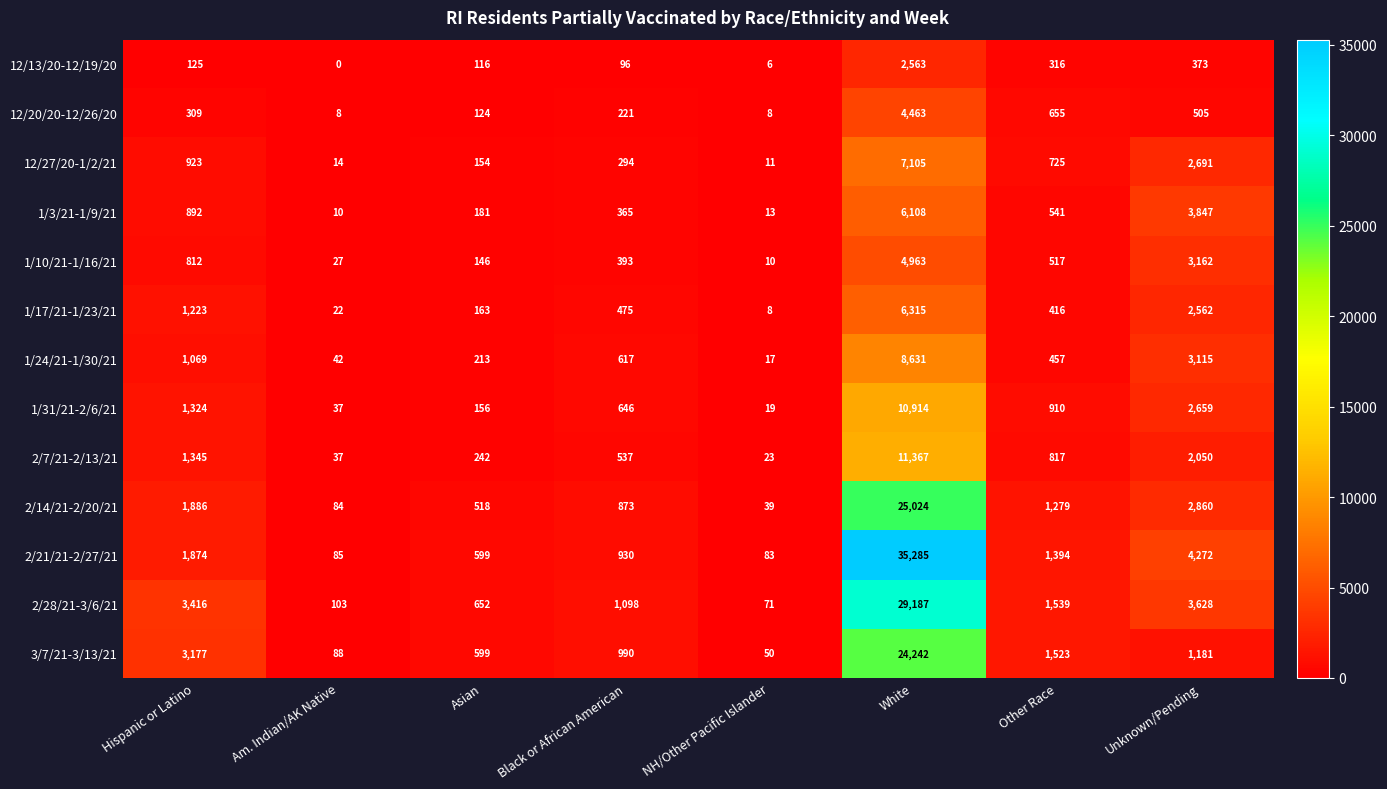

Which series has the largest total across all categories?

2/21/21-2/27/21